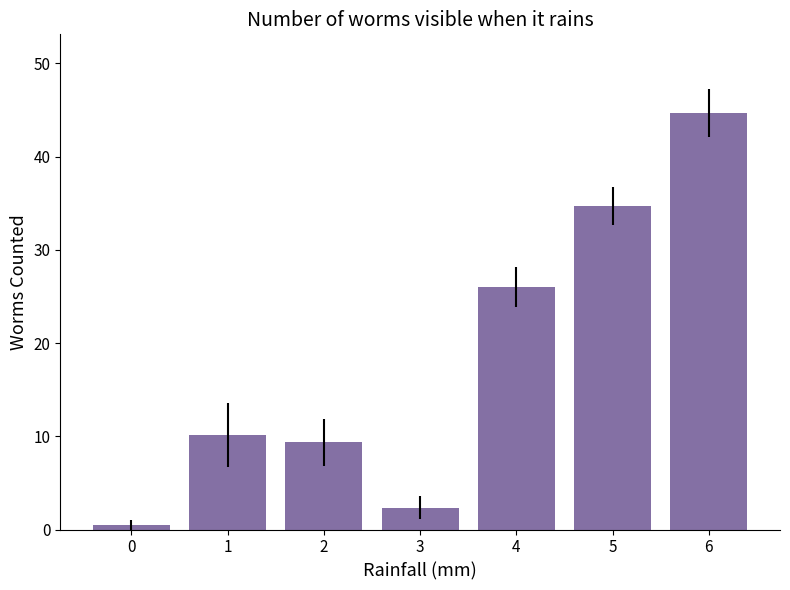

How many data points does each series have?

7